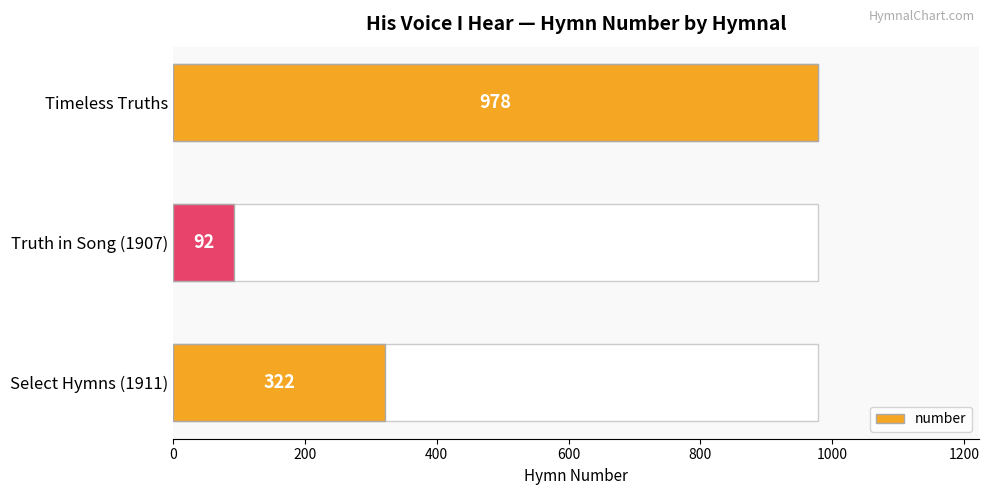

How many bars are there in total?

3